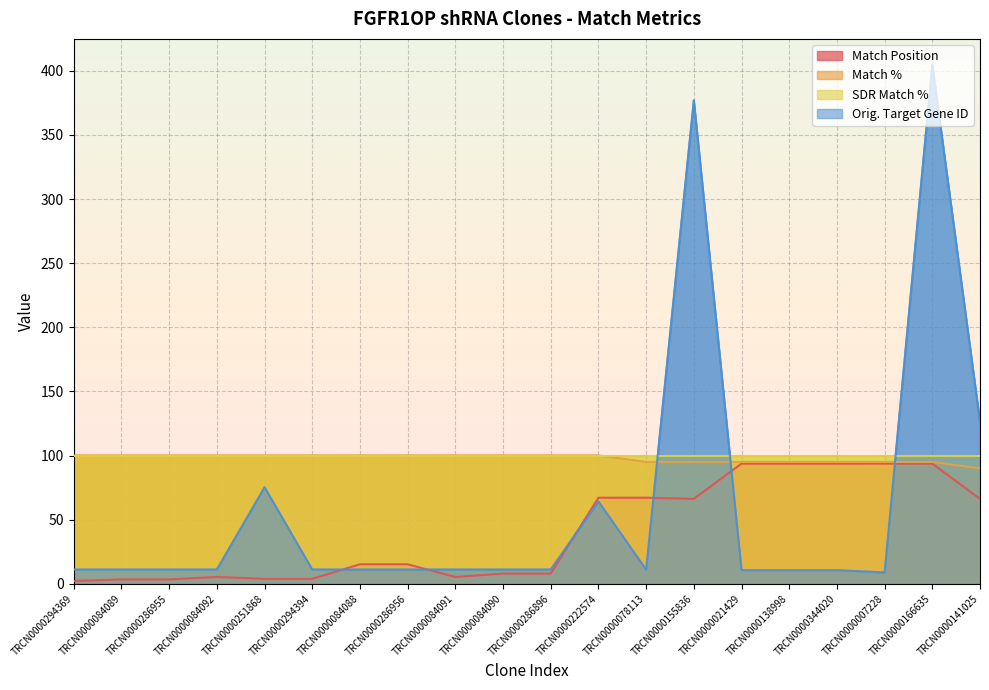

Is the value of Match Position at TRCN0000222574 greater than the value of Orig. Target Gene ID at TRCN0000286896?

Yes